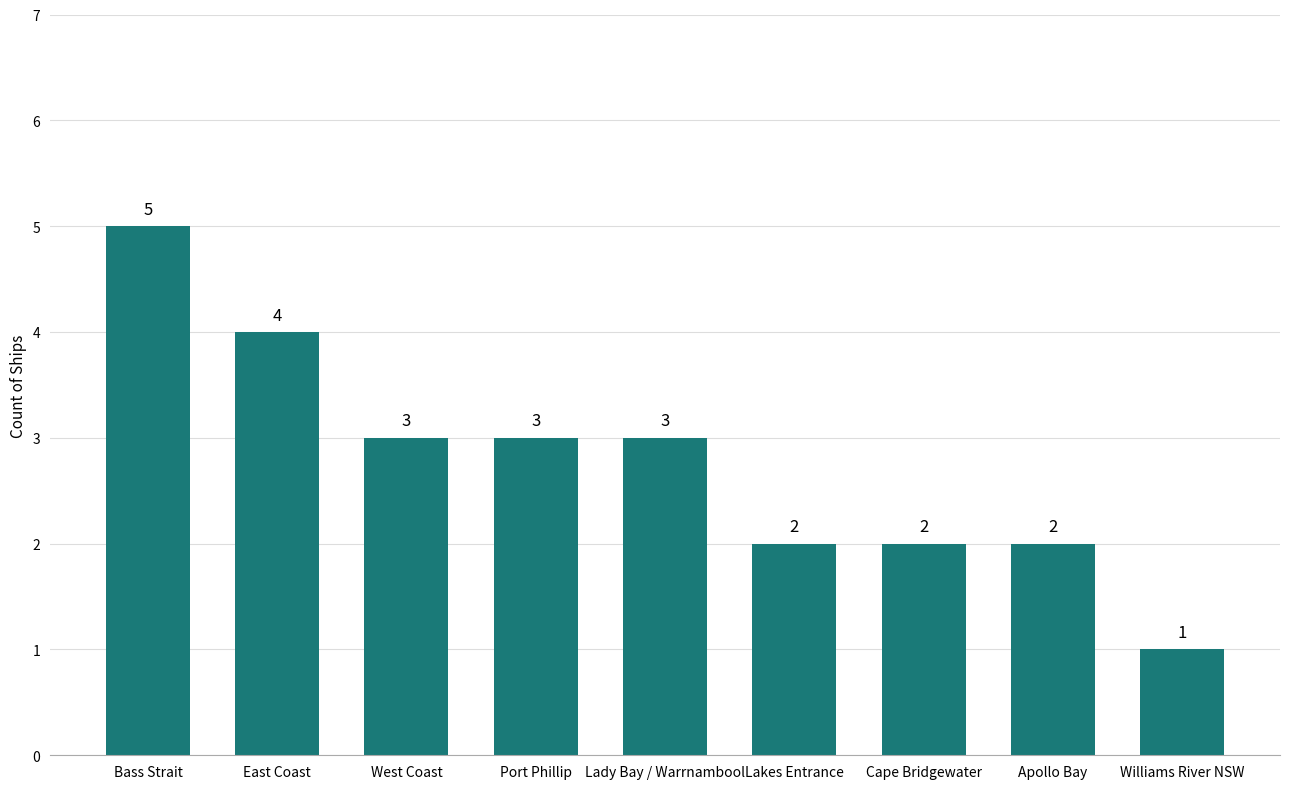

Where does the data first go above 3?

Bass Strait